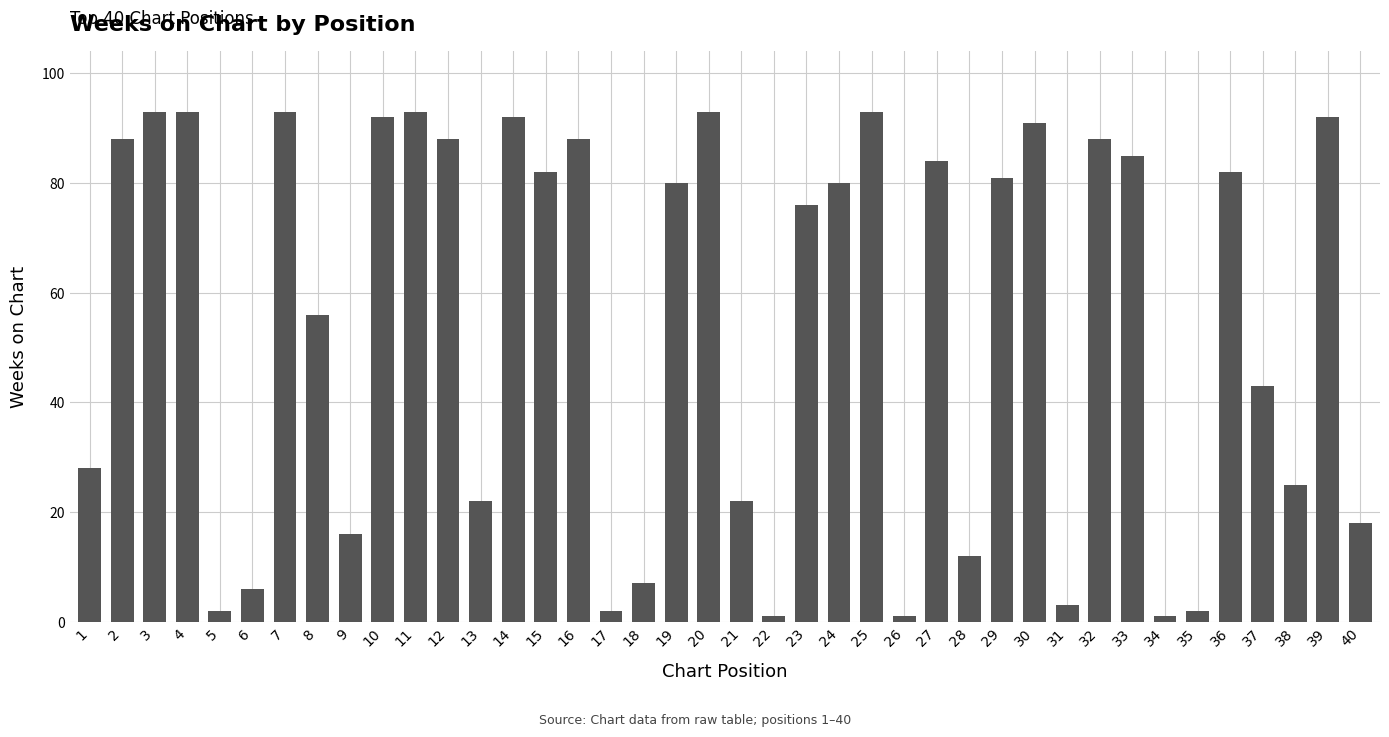

Where does the data first go above 80?

2